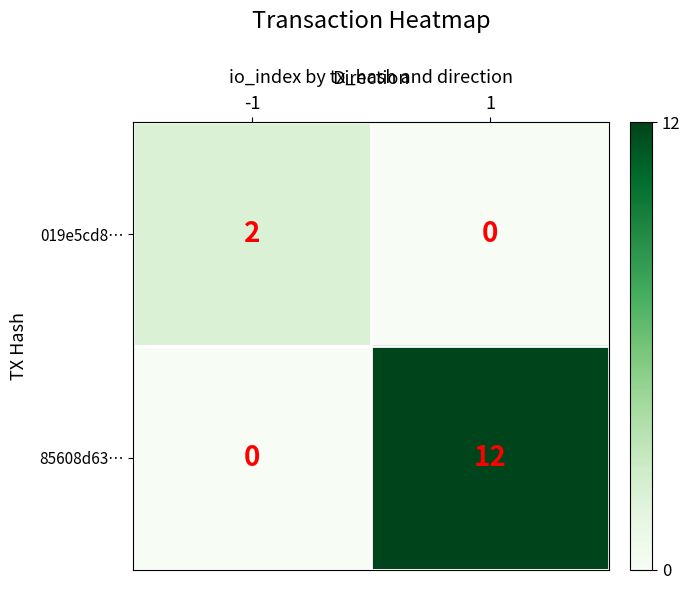

Reading left to right, transcribe all the data shown in this chart.

019e5cd8…: -1=2	1=0
85608d63…: -1=0	1=12